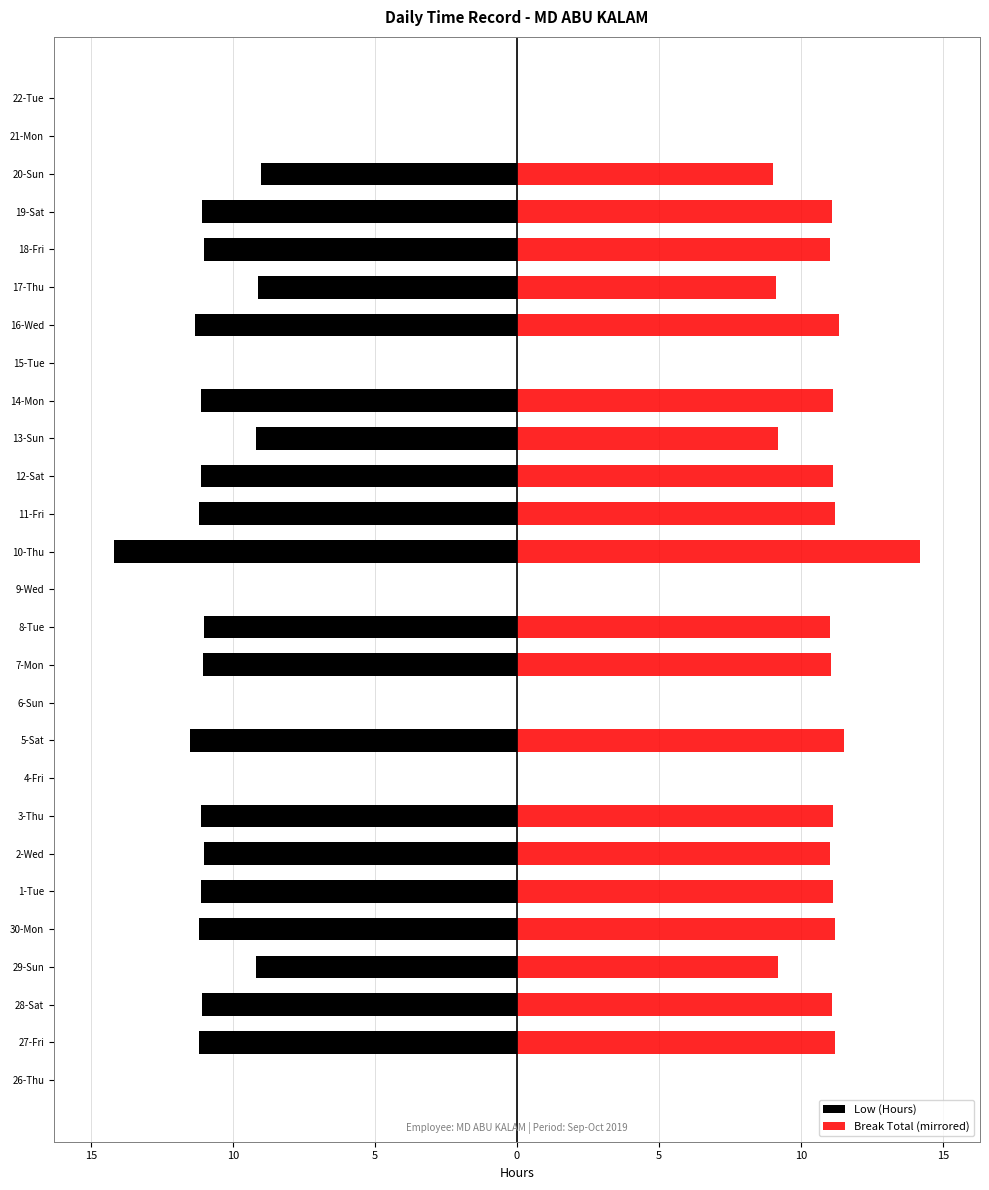

What is the value of the Low (Hours) bar at the 22nd from the left?

-9.1